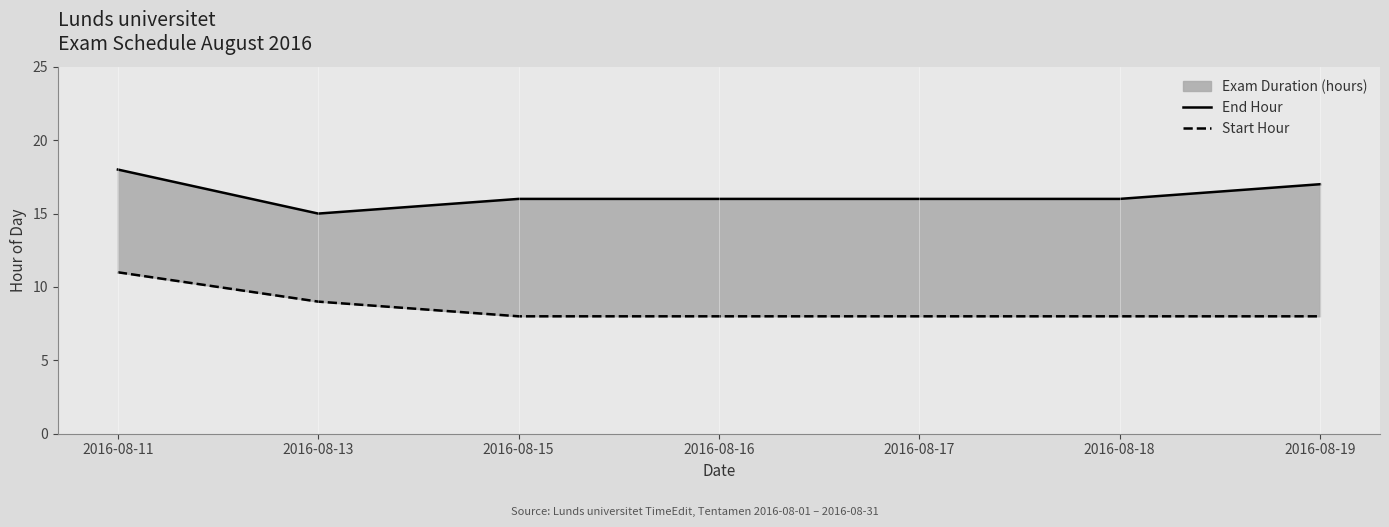

At 2016-08-13, list the series in order from smallest to largest.

Start Hour, End Hour